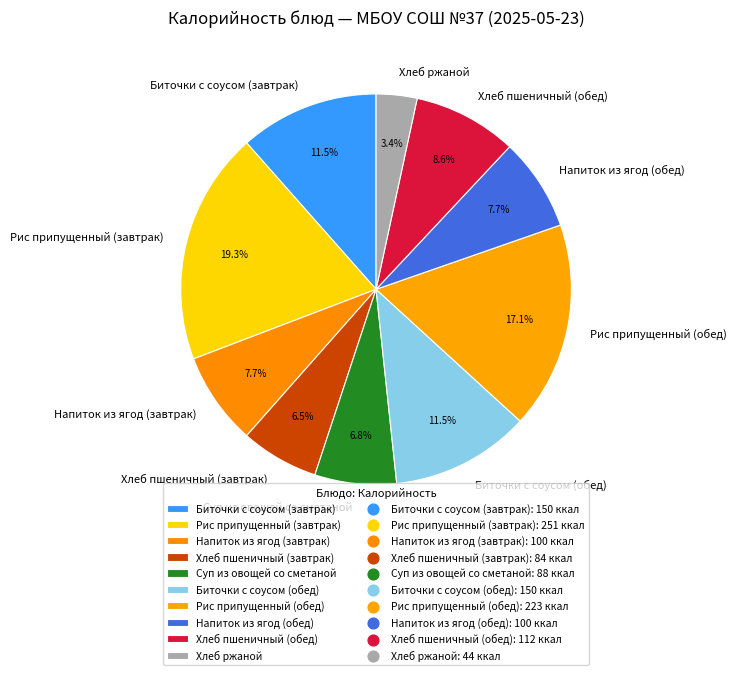

To the nearest percent, what portion does Напиток из ягод (обед) represent?

8%